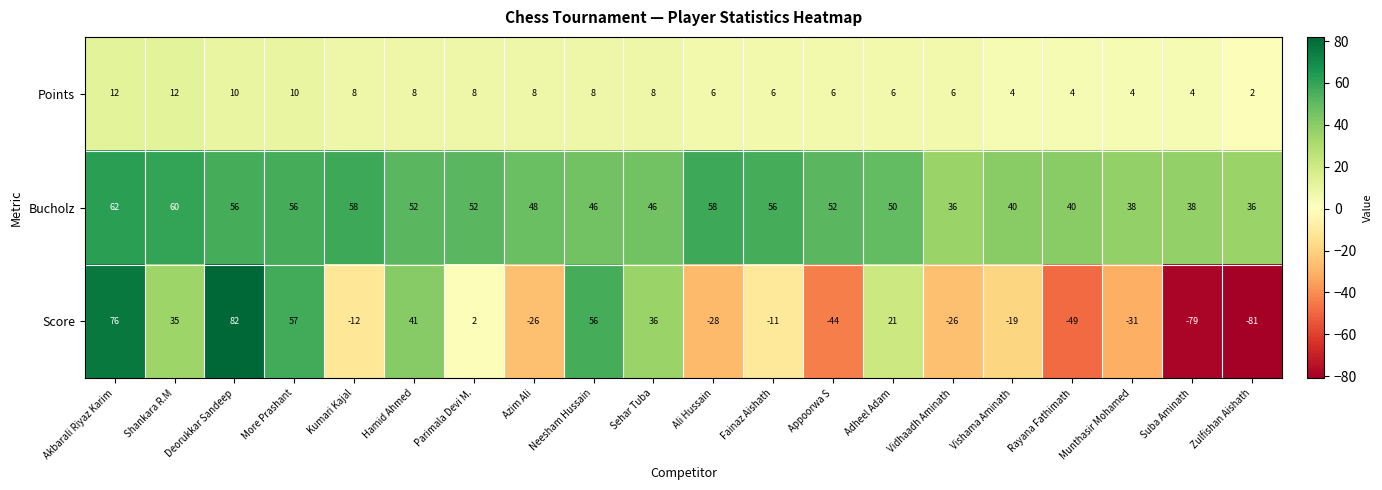

Which label corresponds to the largest value in the chart?

Deorukkar Sandeep